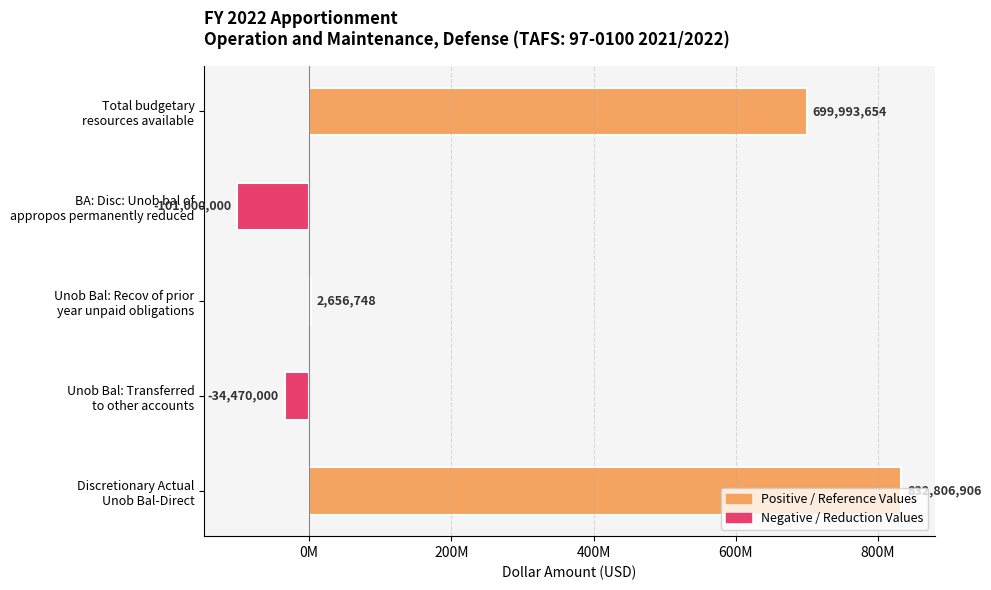

At which label is the value closest to 365903453?

Total budgetary
resources available